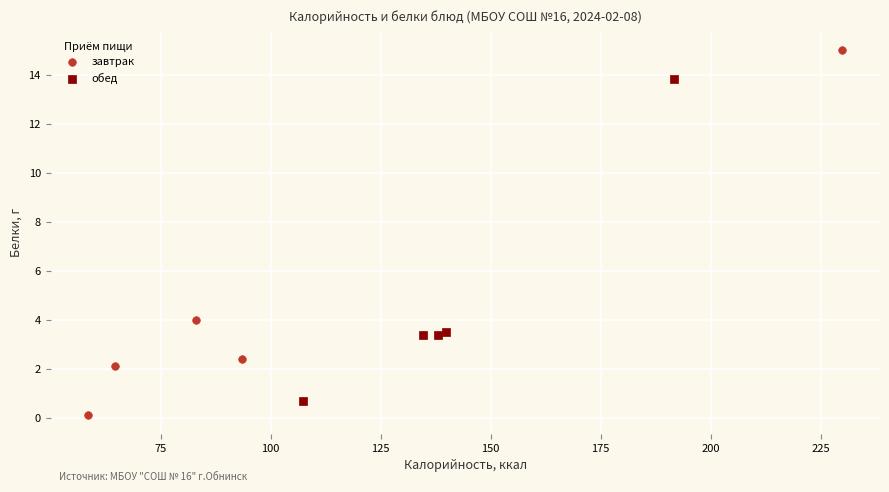

What are all the series names shown in the legend?

завтрак, обед